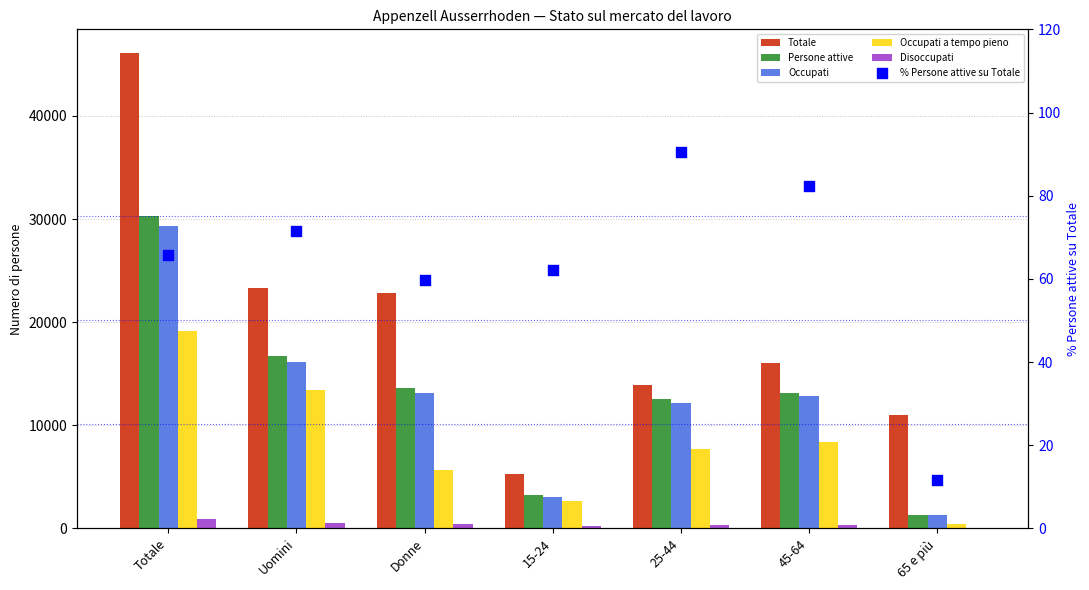

What are all the series names shown in the legend?

Totale, Persone attive, Occupati, Occupati a tempo pieno, Disoccupati, % Persone attive su Totale